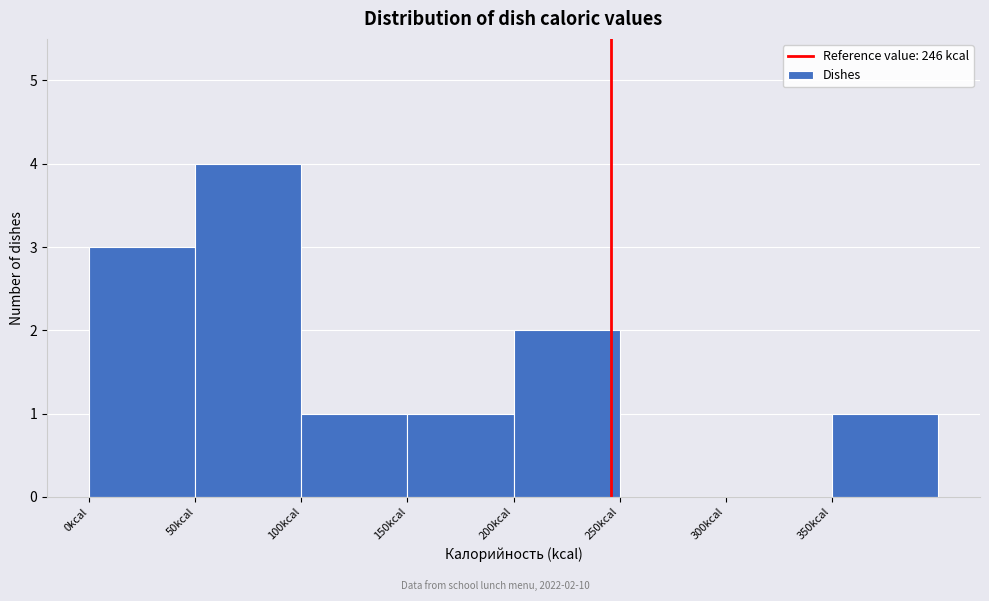

Which range on the x-axis has the tallest bar?

50 to 100